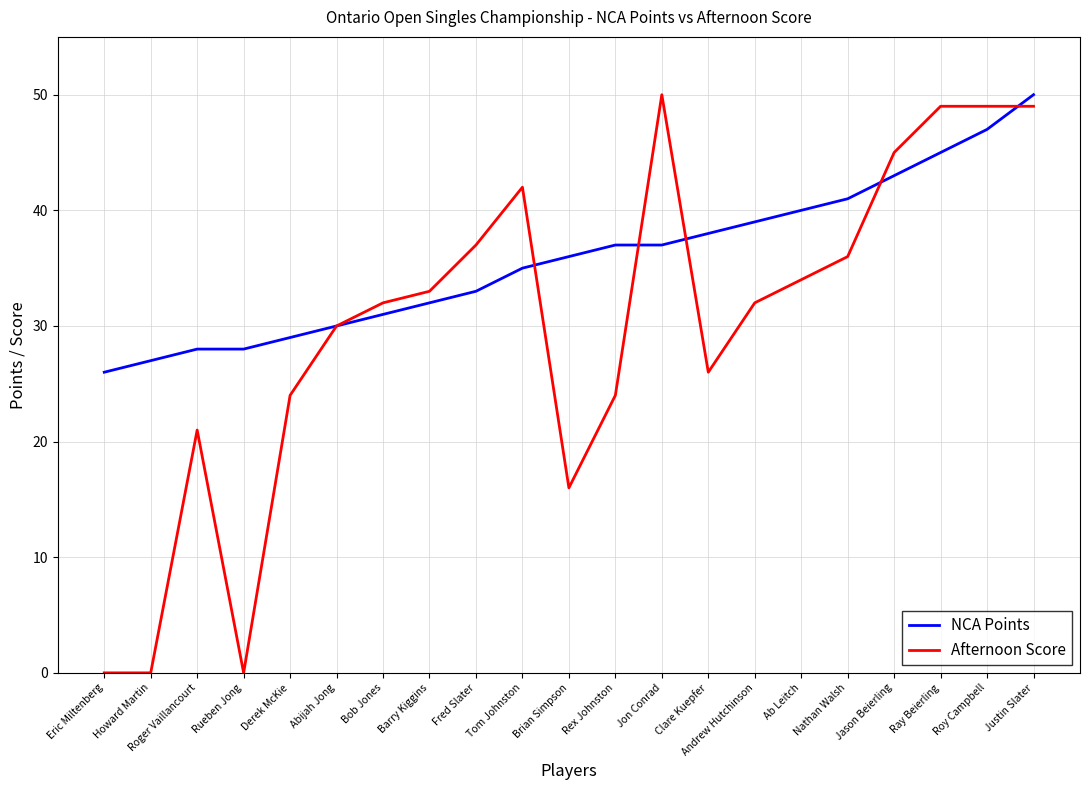

Reading left to right, extract all data points from this chart.

NCA Points: Eric Miltenberg=26	Howard Martin=27	Roger Vaillancourt=28	Rueben Jong=28	Derek McKie=29	Abijah Jong=30	Bob Jones=31	Barry Kiggins=32	Fred Slater=33	Tom Johnston=35	Brian Simpson=36	Rex Johnston=37	Jon Conrad=37	Clare Kuepfer=38	Andrew Hutchinson=39	Ab Leitch=40	Nathan Walsh=41	Jason Beierling=43	Ray Beierling=45	Roy Campbell=47	Justin Slater=50
Afternoon Score: Eric Miltenberg=0	Howard Martin=0	Roger Vaillancourt=21	Rueben Jong=0	Derek McKie=24	Abijah Jong=30	Bob Jones=32	Barry Kiggins=33	Fred Slater=37	Tom Johnston=42	Brian Simpson=16	Rex Johnston=24	Jon Conrad=50	Clare Kuepfer=26	Andrew Hutchinson=32	Ab Leitch=34	Nathan Walsh=36	Jason Beierling=45	Ray Beierling=49	Roy Campbell=49	Justin Slater=49